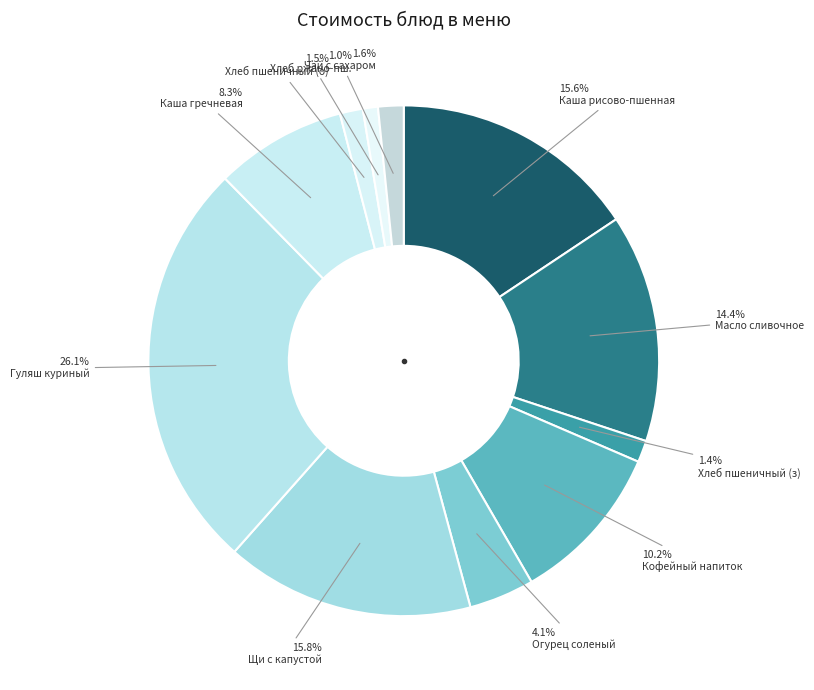

Which category has the smallest portion of the pie?

ХЛЕБ РЖ.-ПШЕНИЧНЫЙ